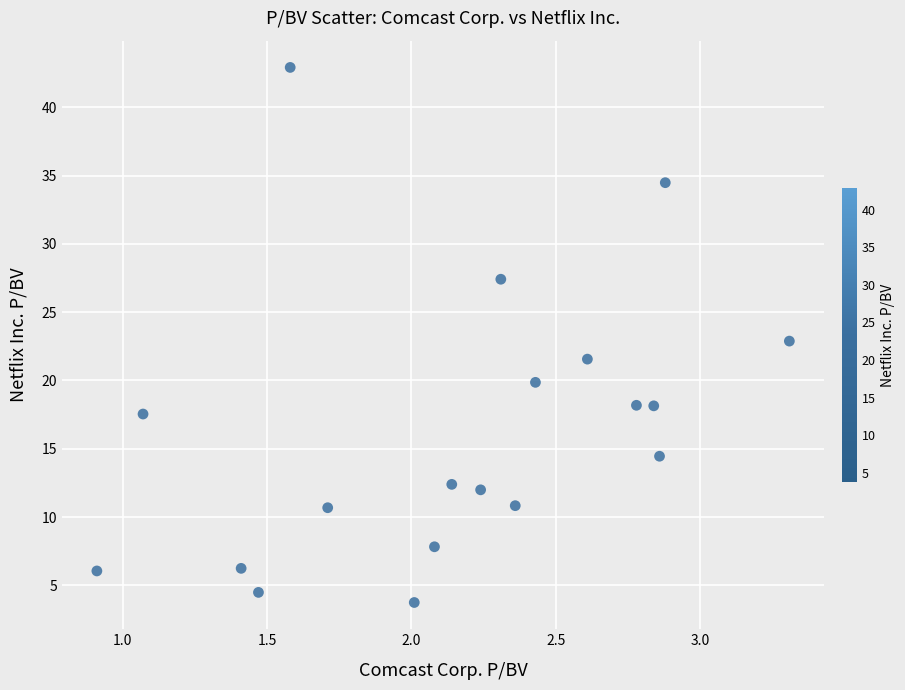

What is the range of X values (max minus min)?

2.4